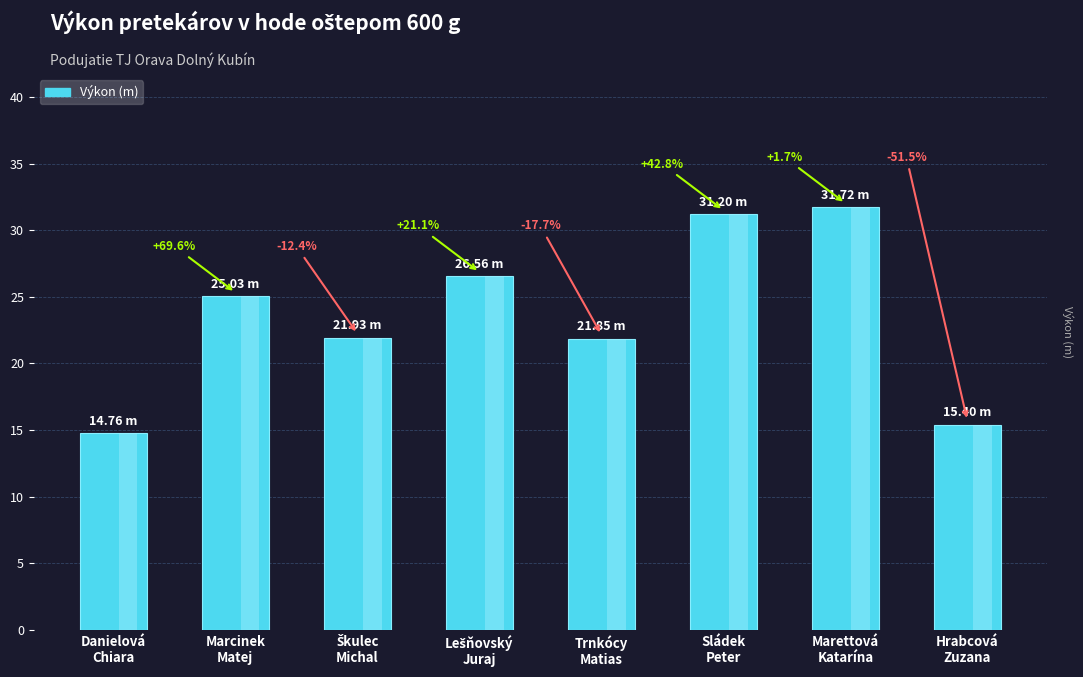

Approximately how many times larger is the value at Marettová
Katarína compared to Marcinek
Matej?

1.3